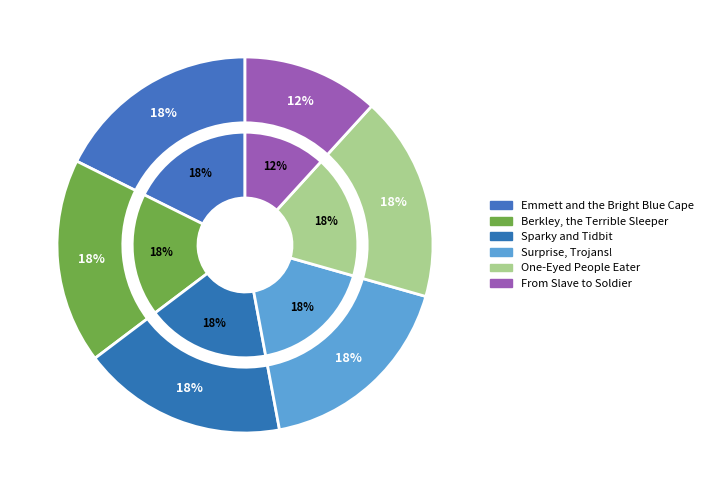

True or false: Surprise, Trojans! accounts for 18% of the total.

True